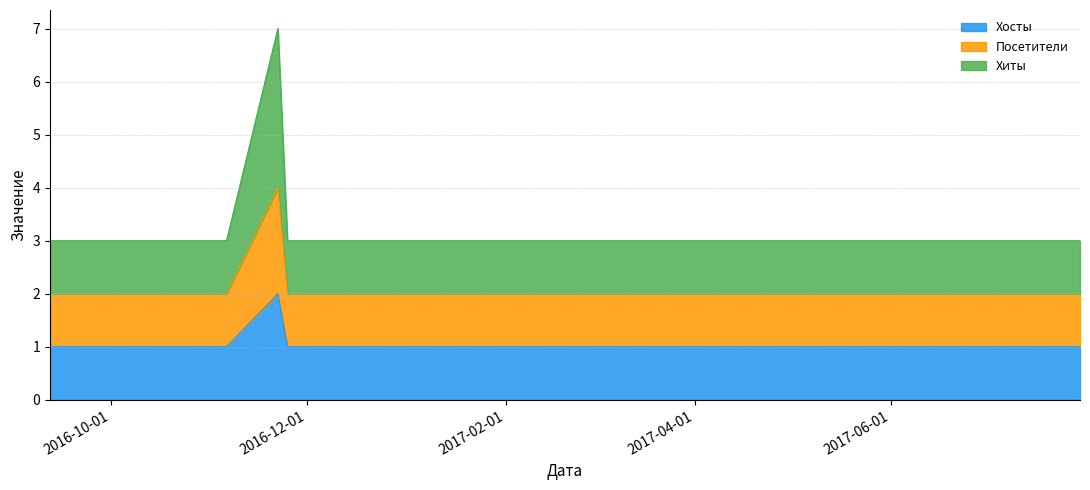

Rank the series at 2017-07-14 from lowest to highest value.

Хосты, Посетители, Хиты